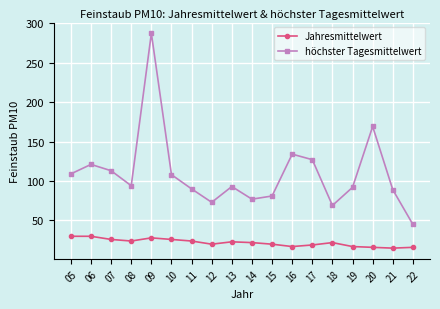

How many series are shown in this chart?

2